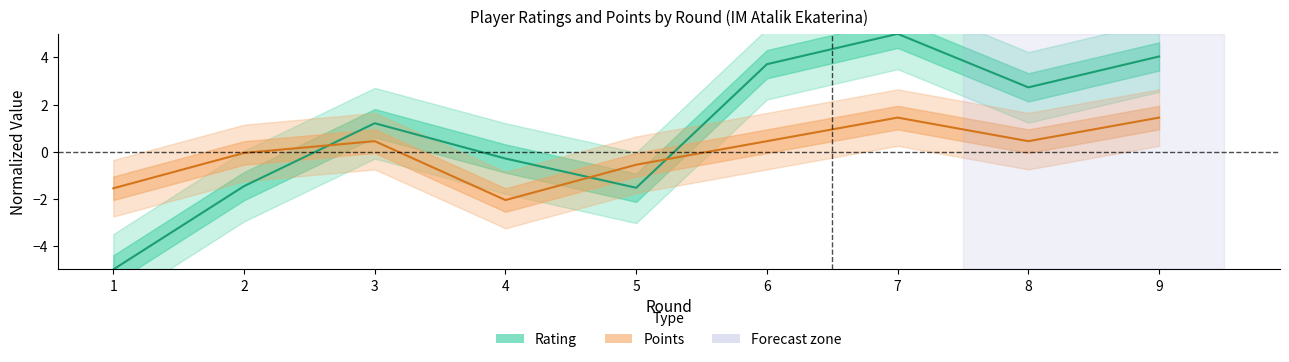

List the labels in order of Points (centered) value, largest first.

7, 9, 3, 6, 8, 2, 5, 1, 4